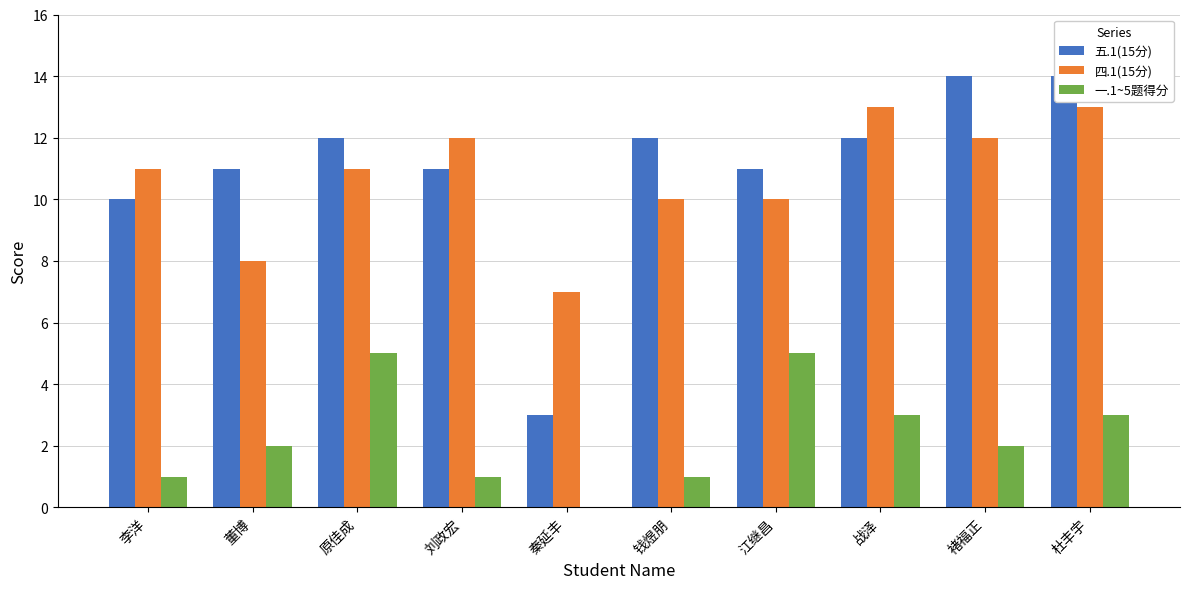

Reading right to left, what are all the values shown in this chart?

五.1(15分): 14	14	12	11	12	3	11	12	11	10
四.1(15分): 13	12	13	10	10	7	12	11	8	11
一.1~5题得分: 3	2	3	5	1	0	1	5	2	1